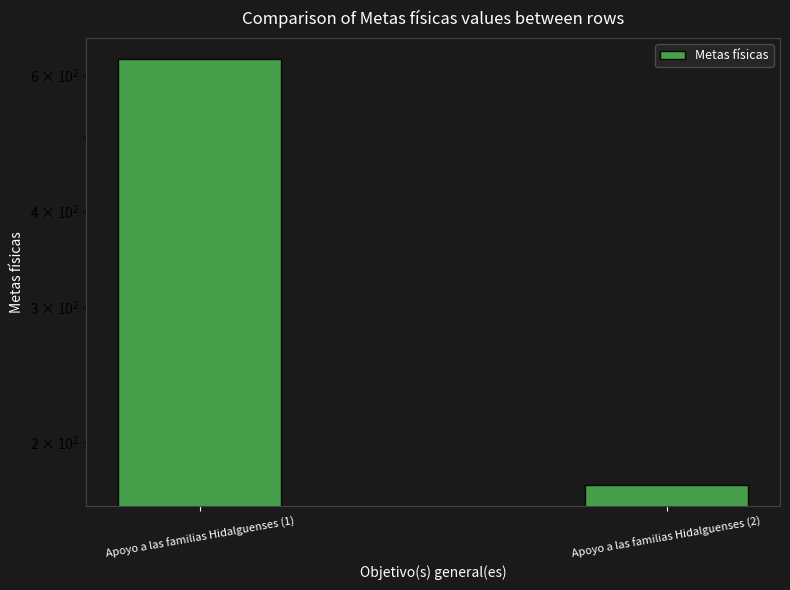

What is the difference between the maximum and minimum values?

454